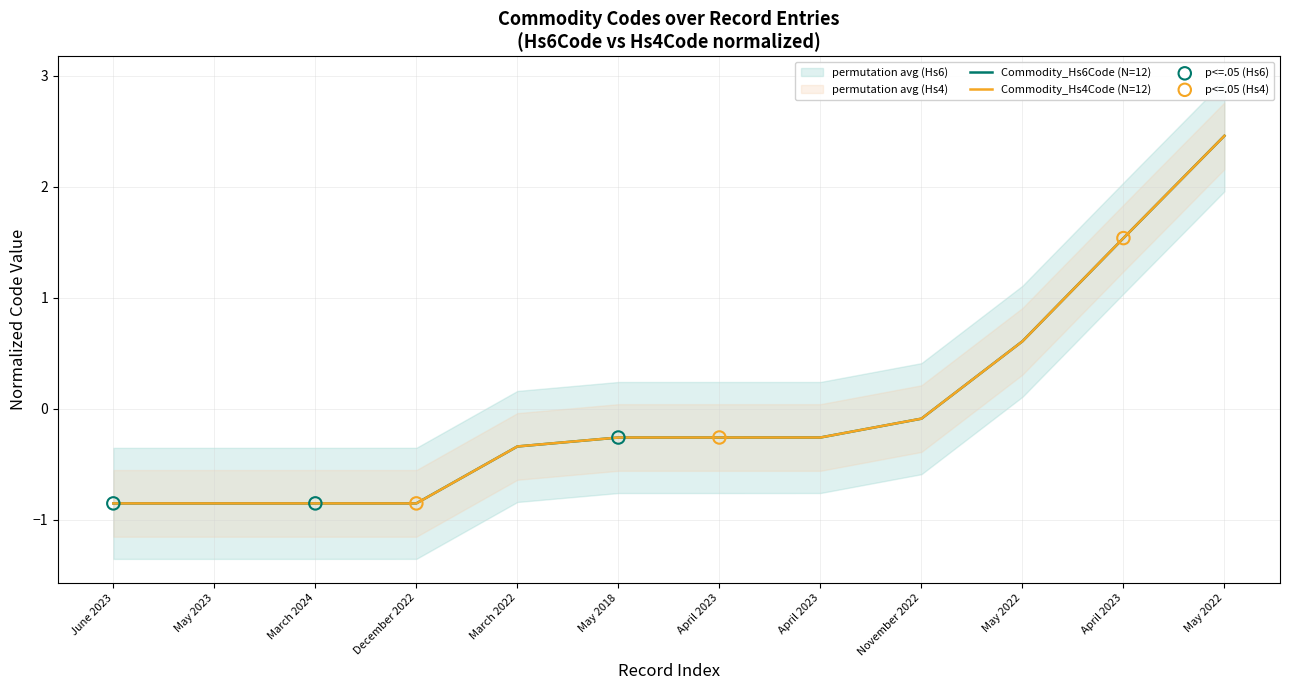

What is the total value across all series at June 2023?

-1.7